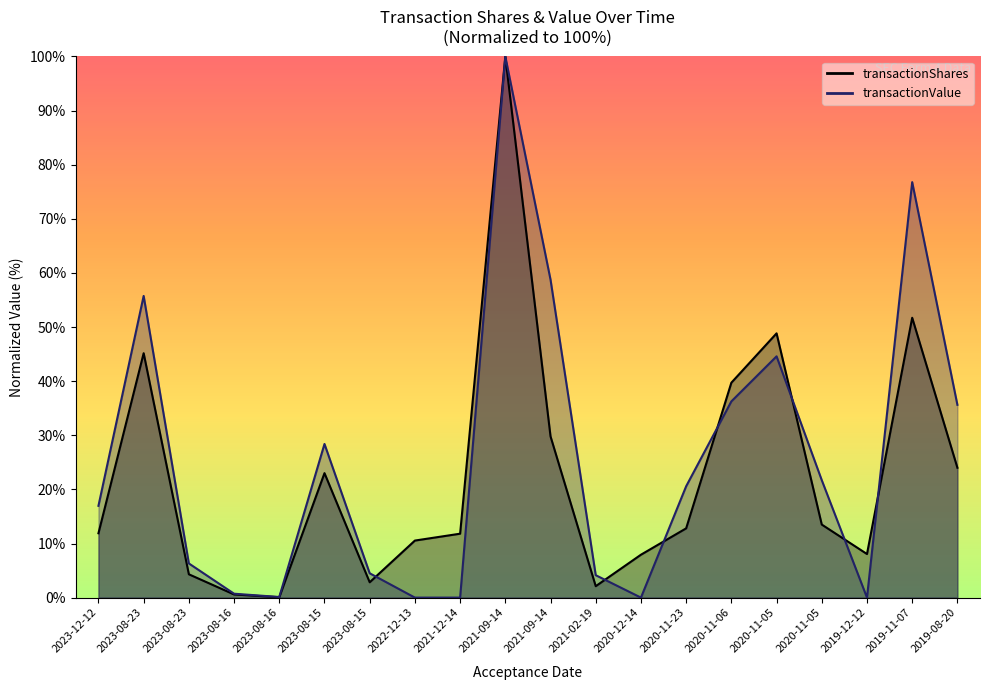

Which category has the lowest value in the transactionShares series?

2023-08-16